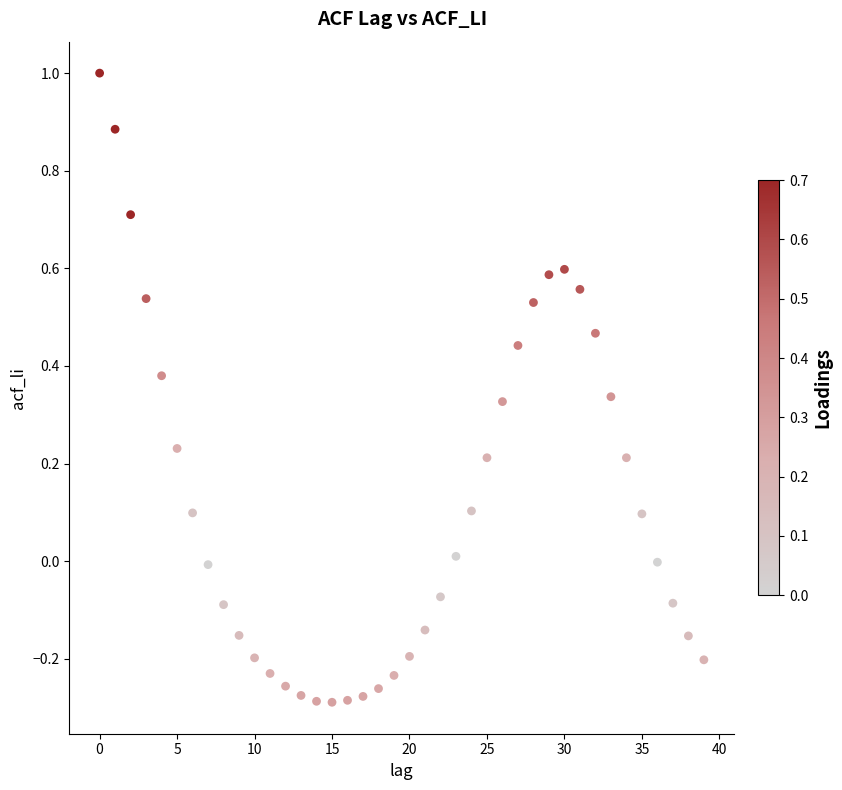

What is the range of Y values (max minus min)?

1.3